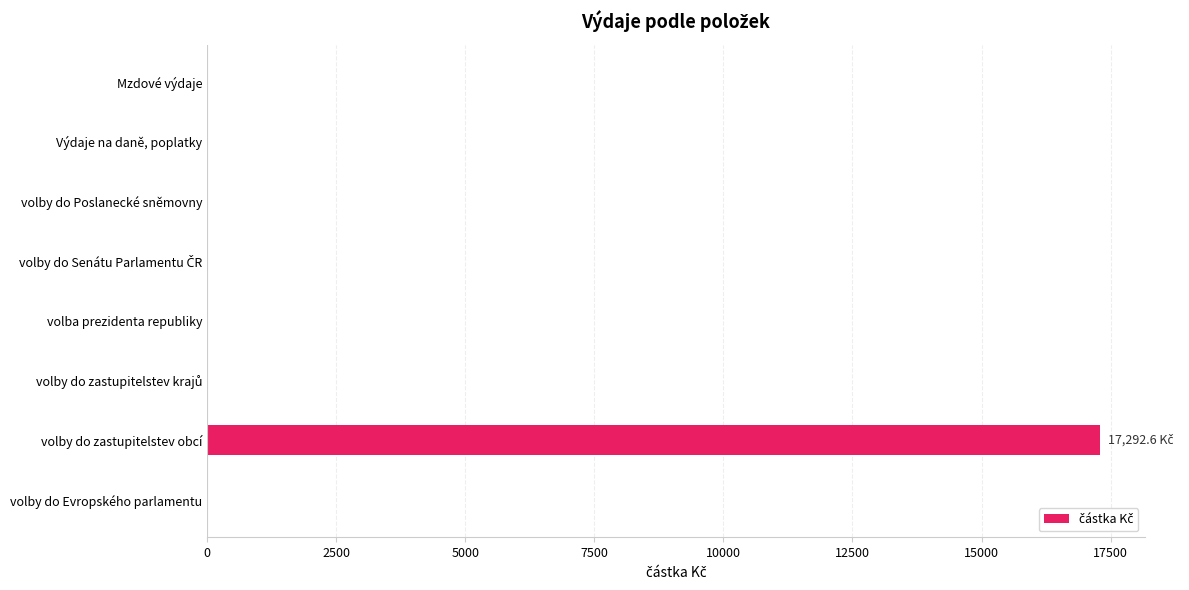

What is the sum of the values at volby do zastupitelstev obcí and Mzdové výdaje?

17292.6